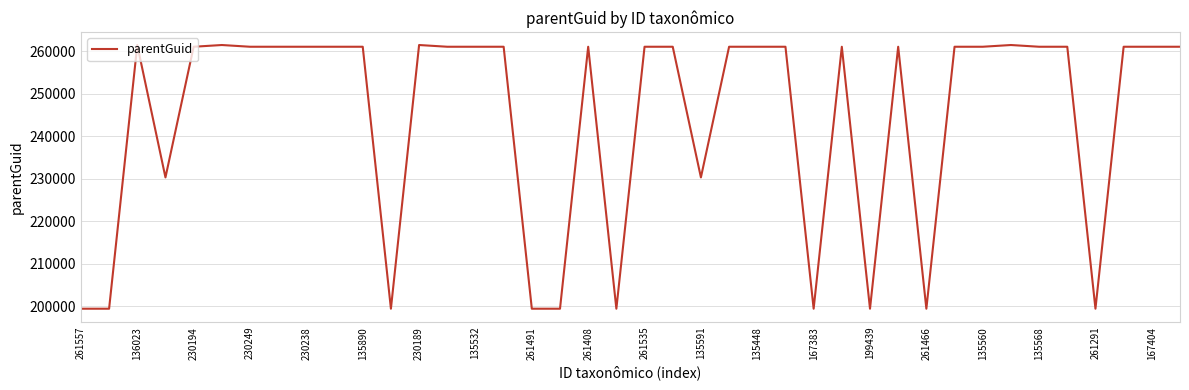

How many lines are shown in the chart?

1